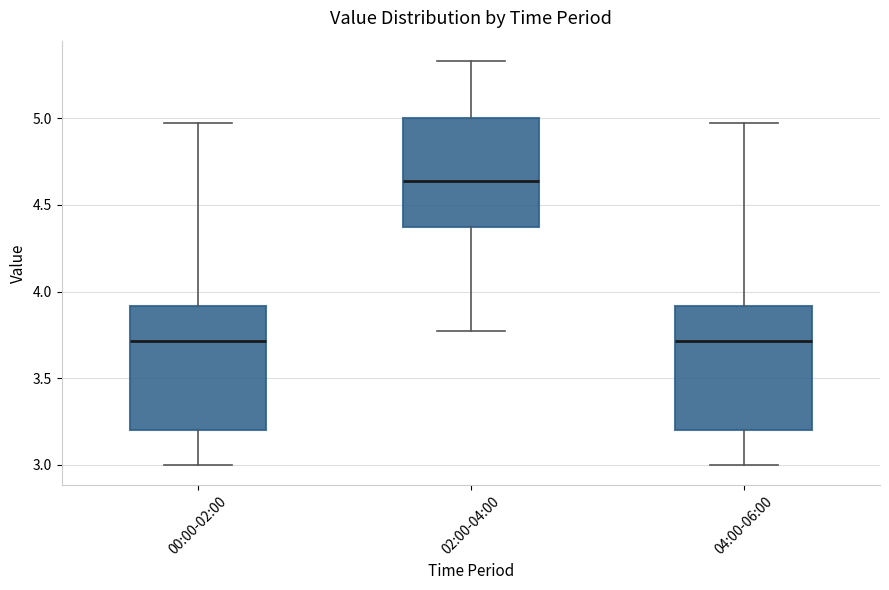

Where does the median line of the box for 00:00-02:00 sit on the y-axis? The values are not printed on the chart, so give them approximately, as read against the axis.

3.70